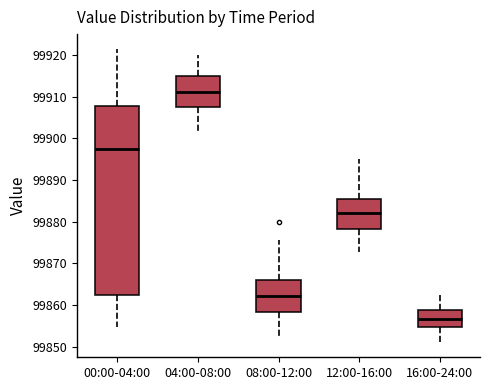

Which box has the highest median line?

04:00-08:00